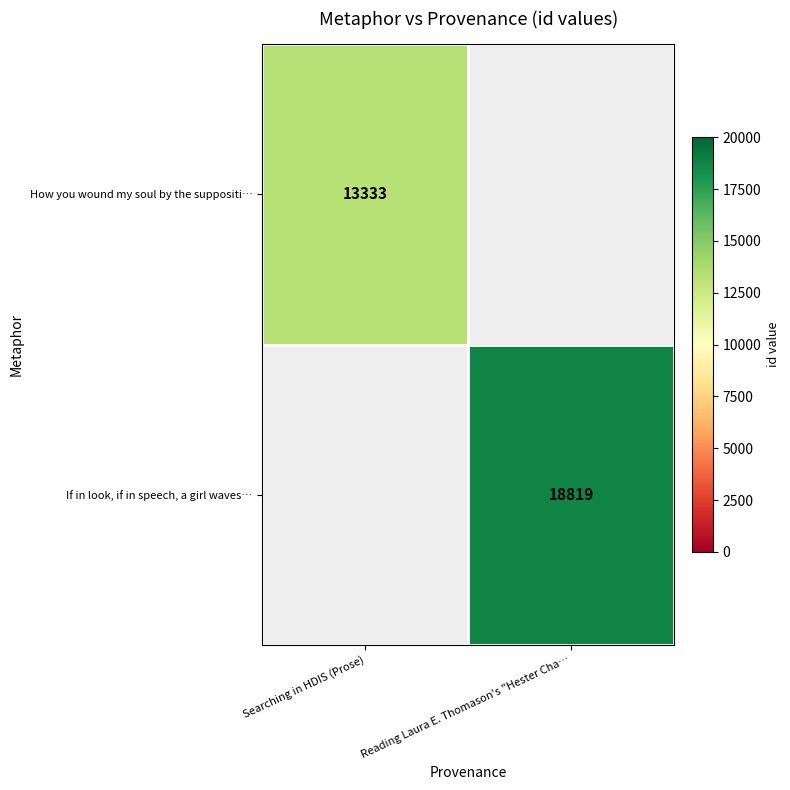

The If in look, if in speech, a girl waves… series shows 8550.4 at Reading Laura E. Thomason's "Hester Cha…. True or false?

False